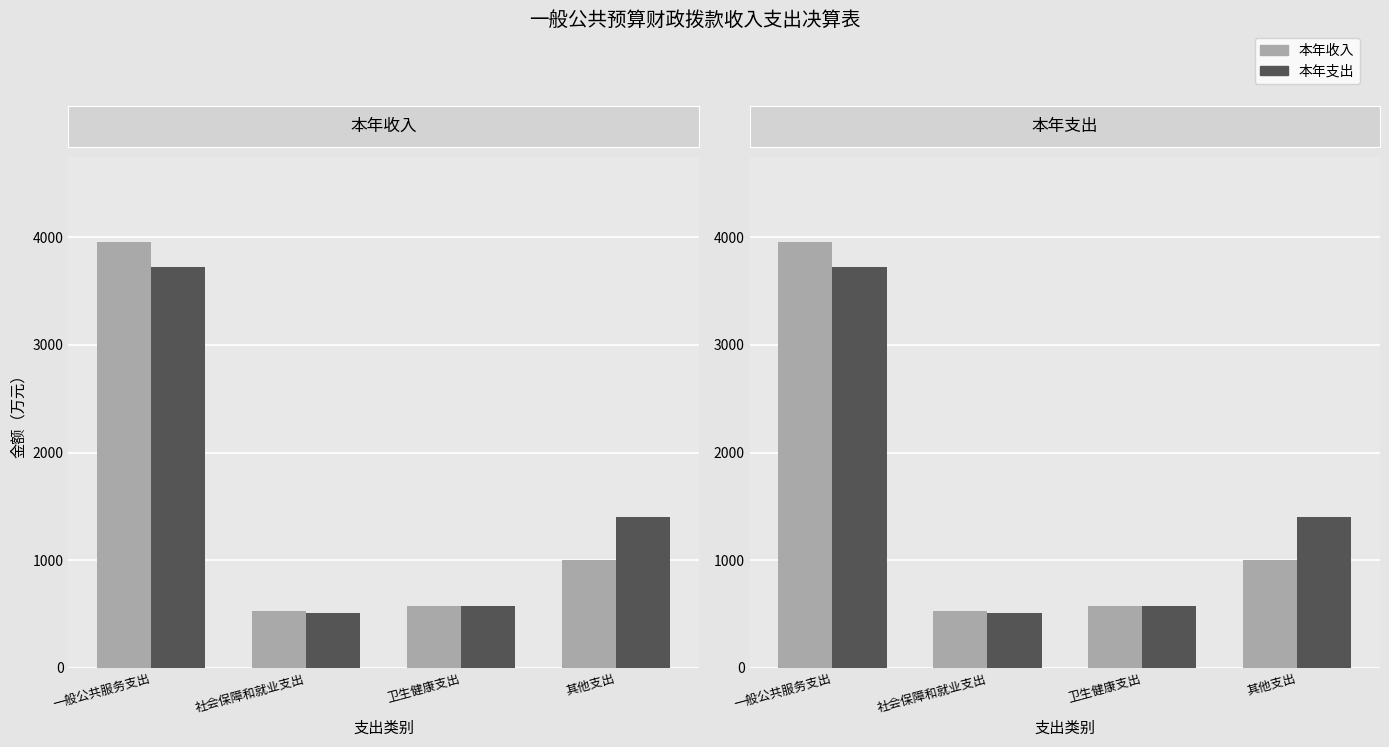

What is the sum of all 本年收入 values?

6065.6